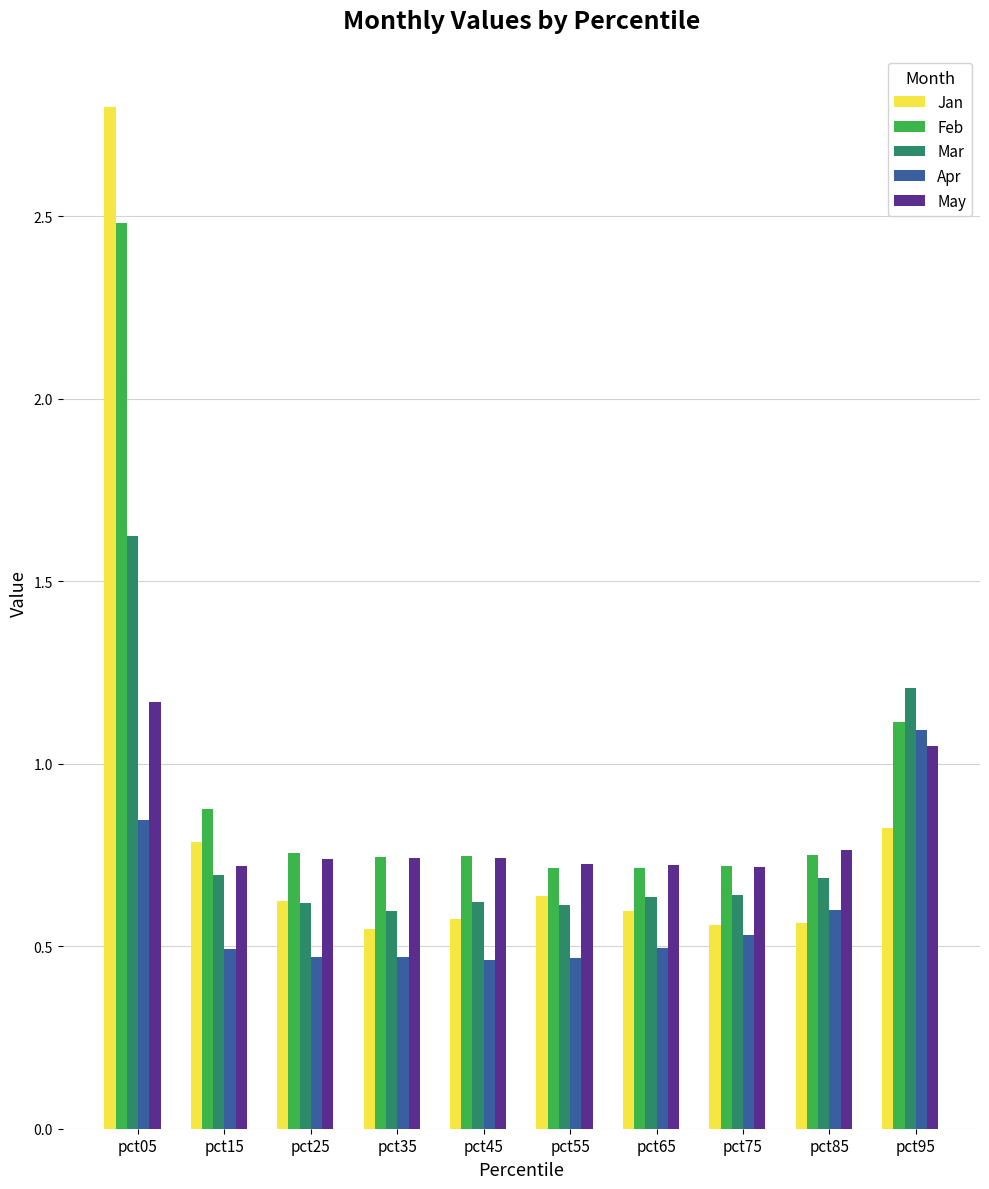

How many categories are shown in the chart?

10